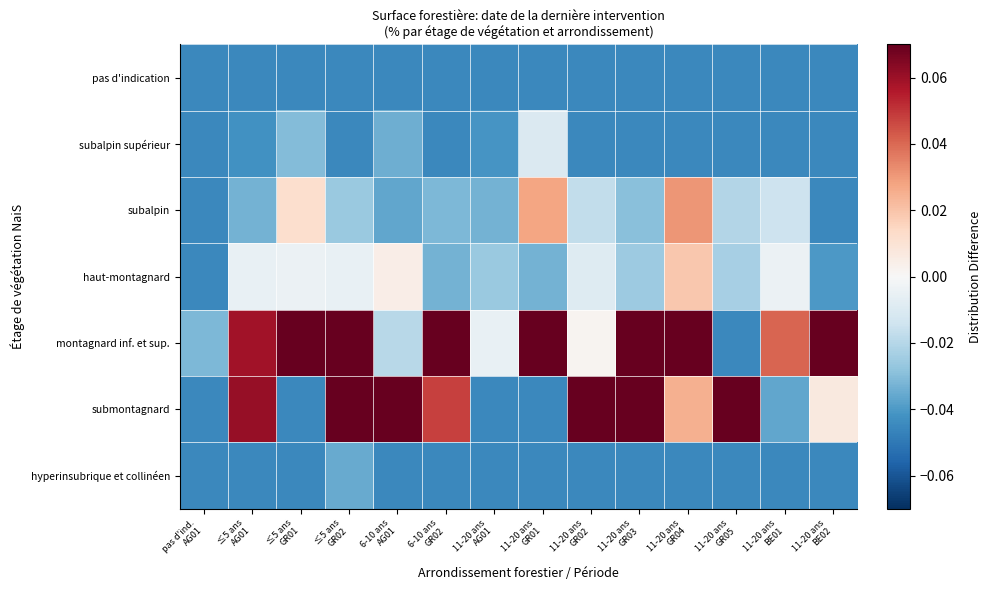

Which category has the highest value across all series?

11-20 ans
GR05